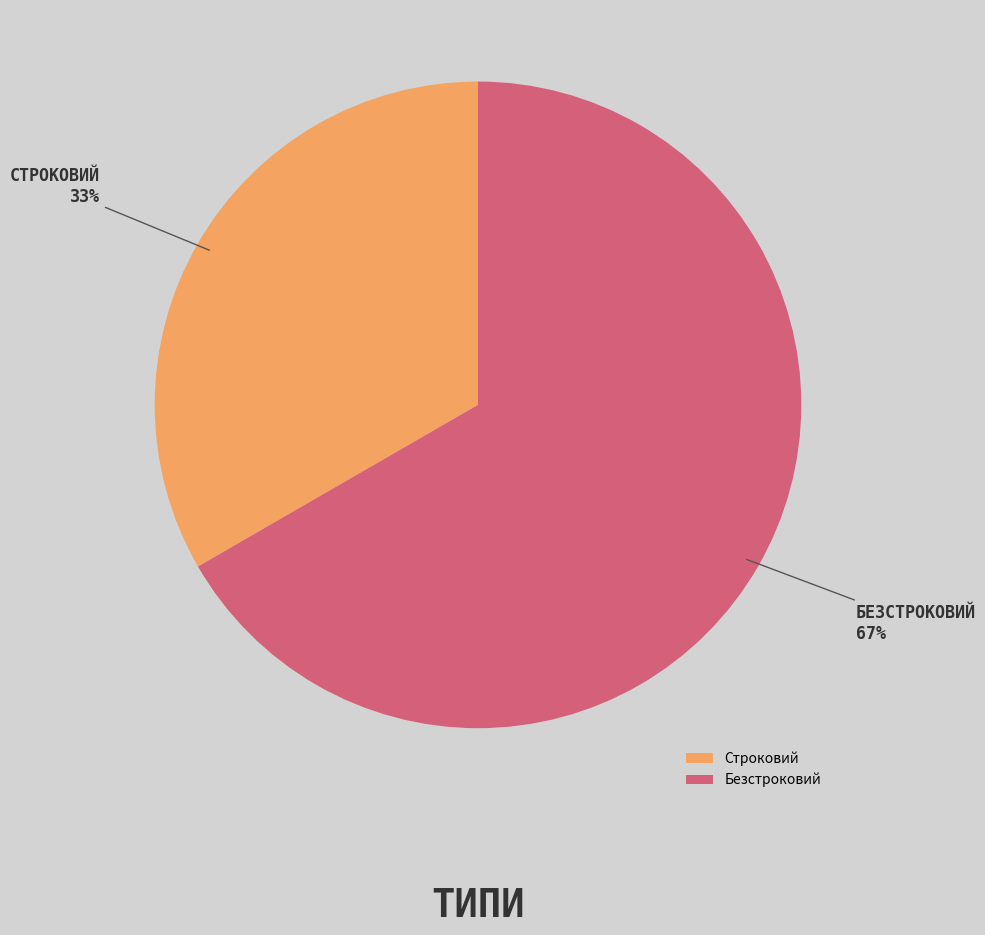

Which category has the biggest portion of the pie?

Безстроковий